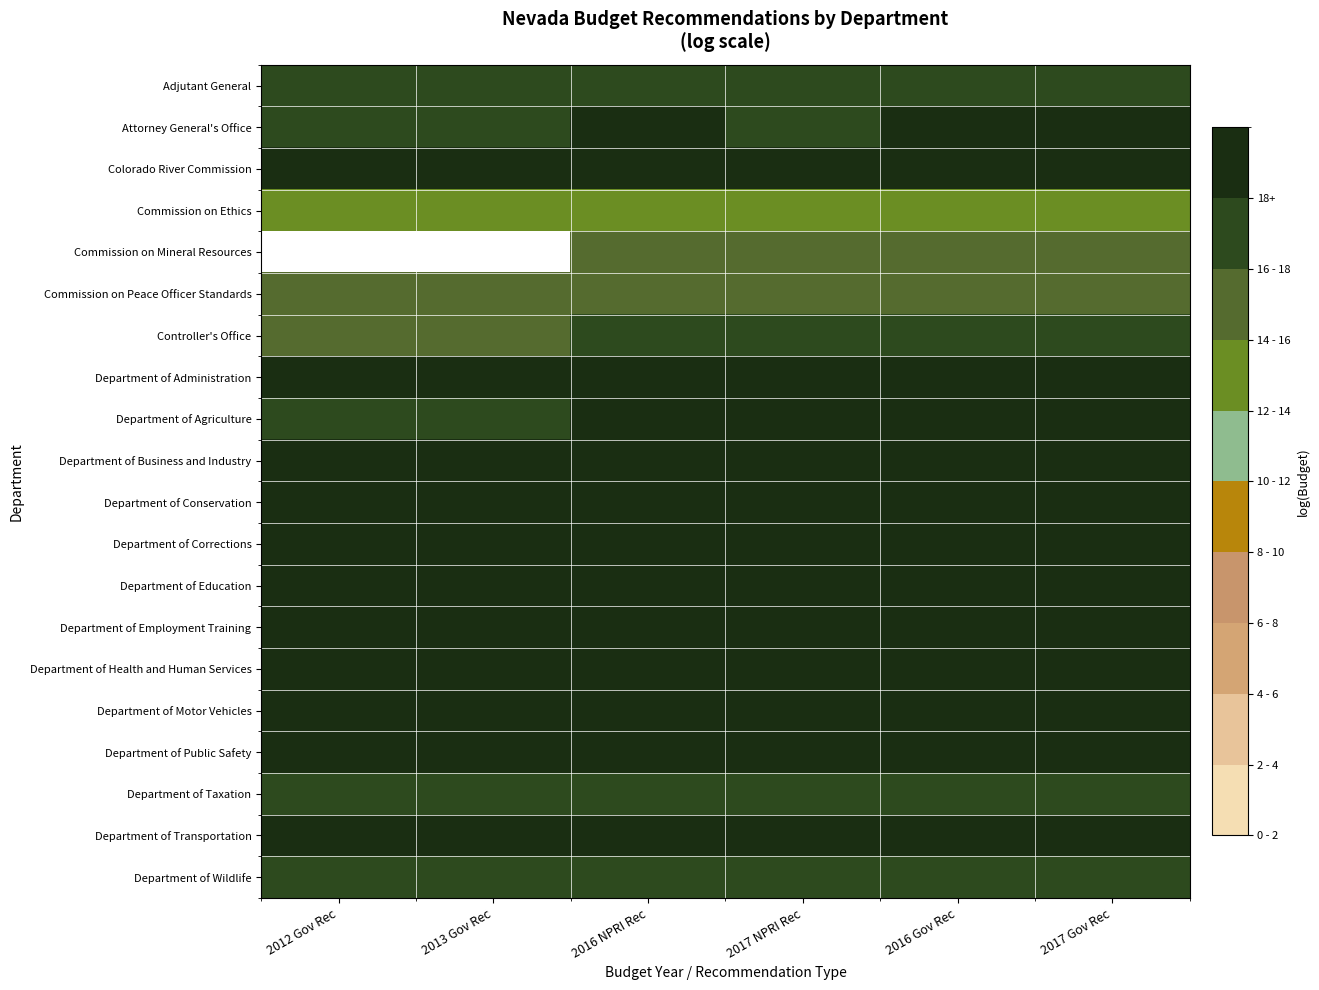

The value of Controller's Office at 2013 Gov Rec is 25.9. True or false?

False